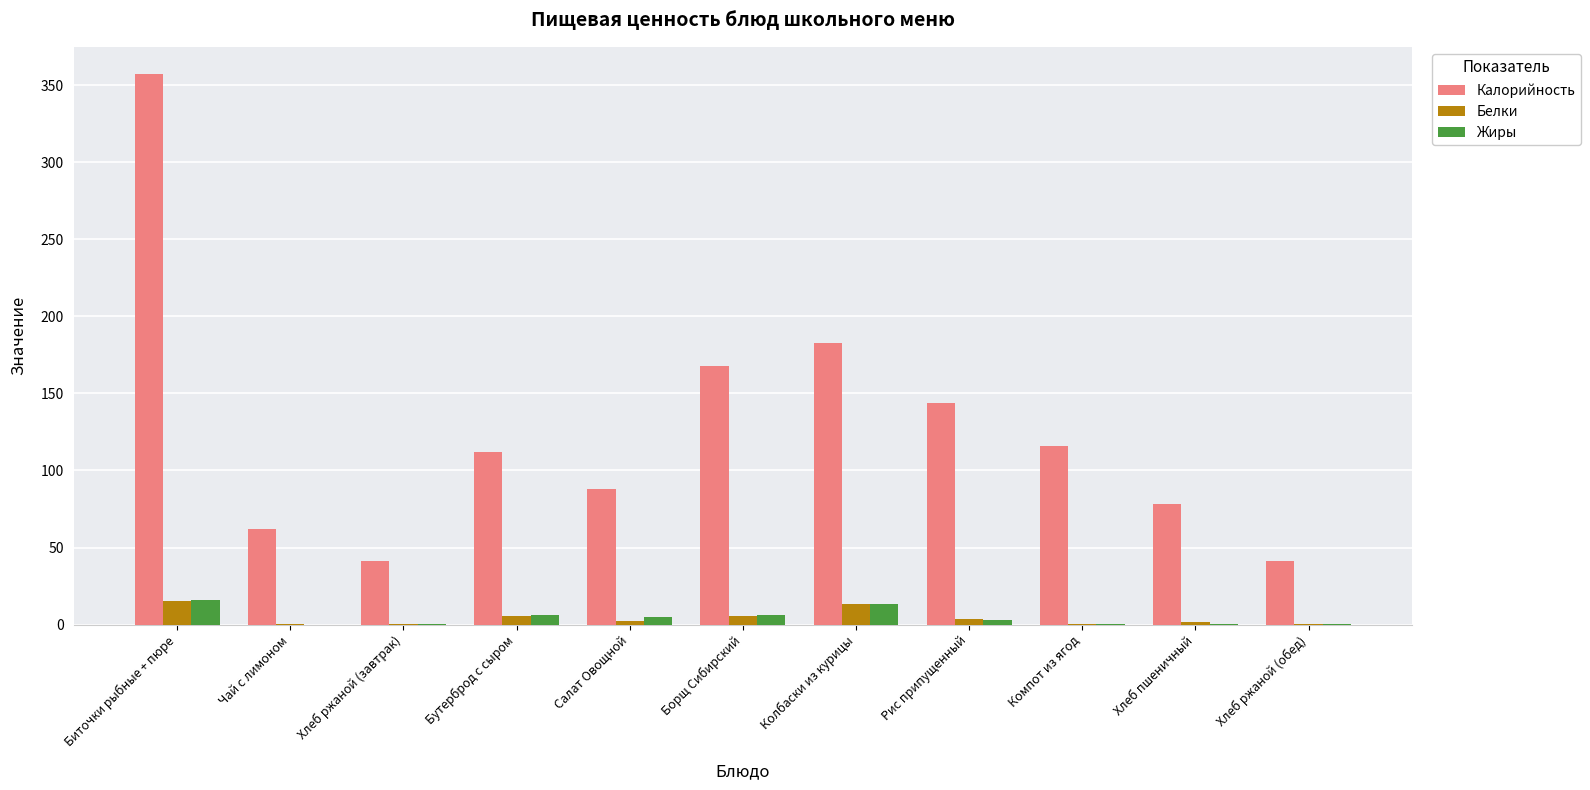

Which category has the highest value across all series?

Биточки рыбные + пюре